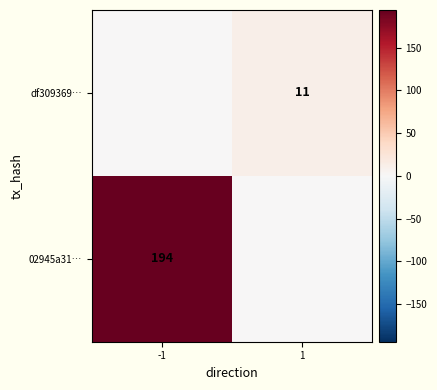

Is it true that 02945a31… equals 95 at -1?

False